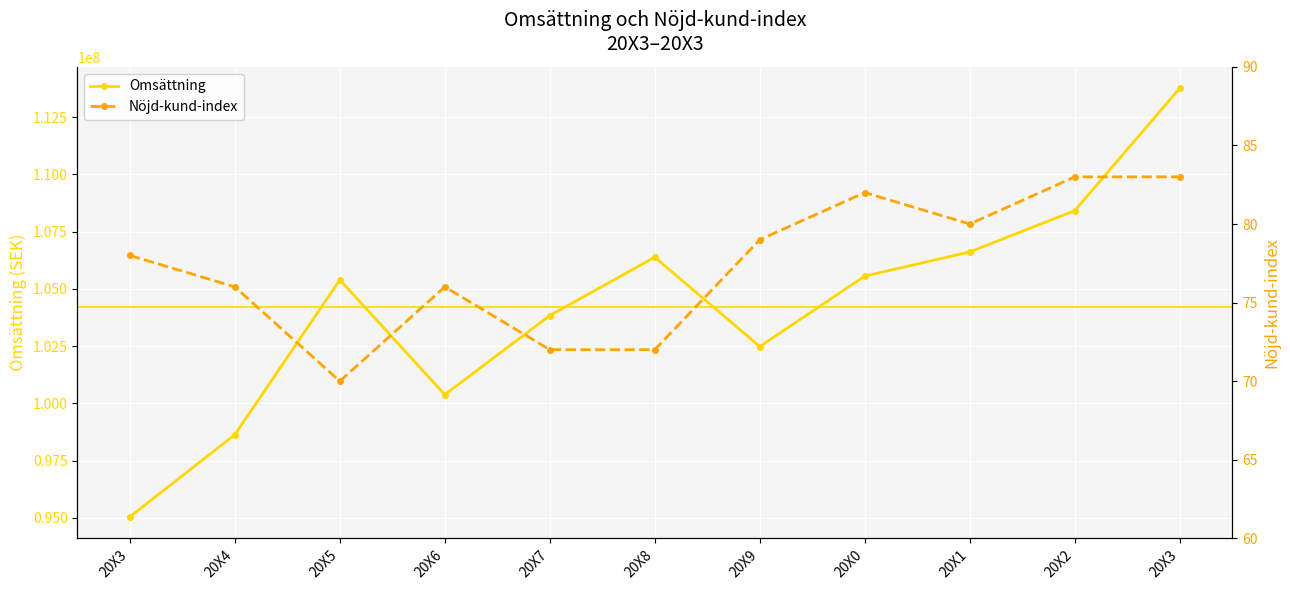

List the labels in order of Nöjd-kund-index value, smallest first.

20X5, 20X7, 20X8, 20X4, 20X6, 20X3, 20X9, 20X1, 20X0, 20X2, 20X3